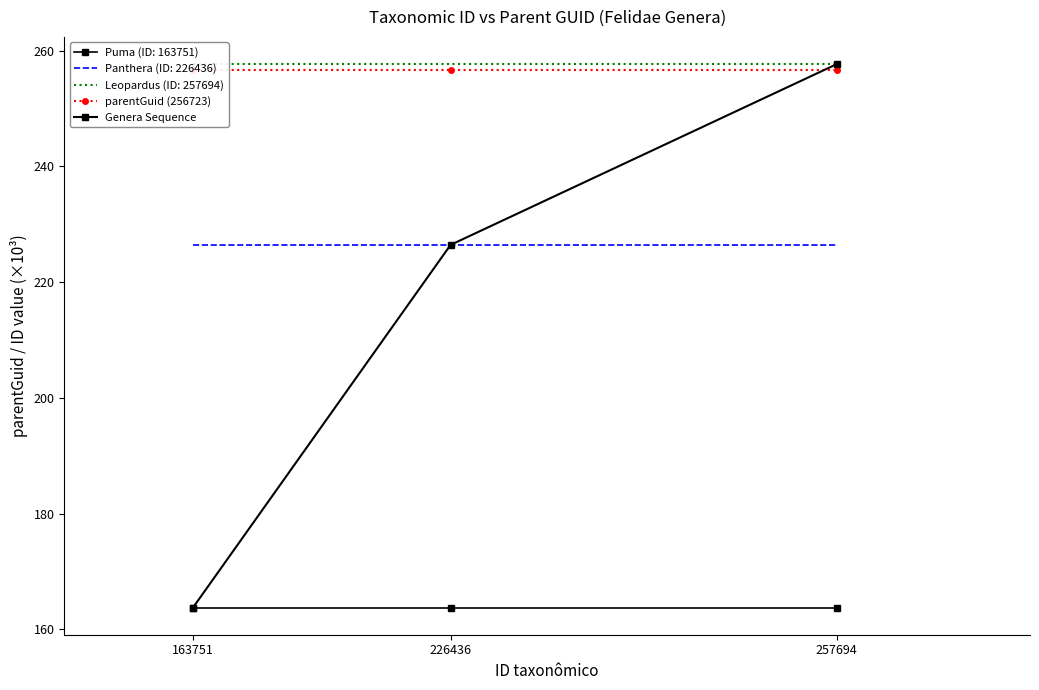

Reading left to right, list all the values displayed in this chart.

parentGuid (256723): 256.7	256.7	256.7
Genera Sequence: 163.8	226.4	257.7